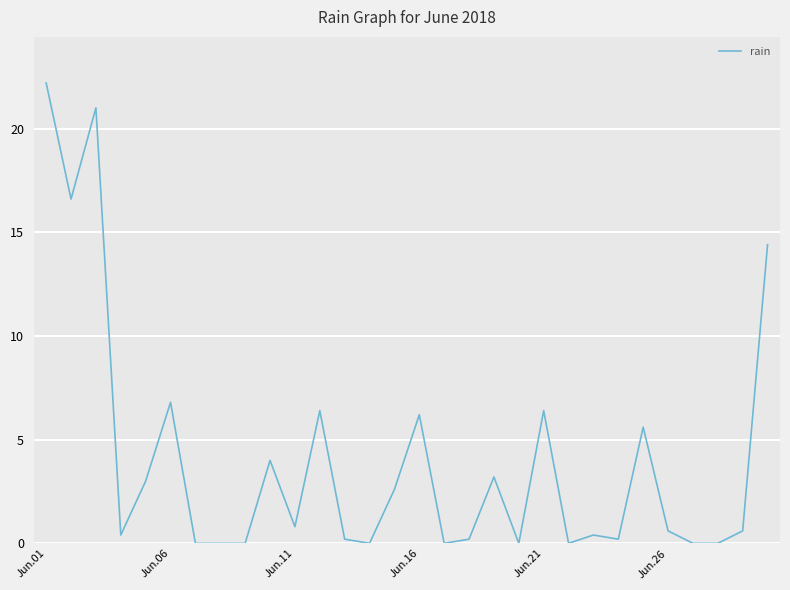

How many series are shown in this chart?

1